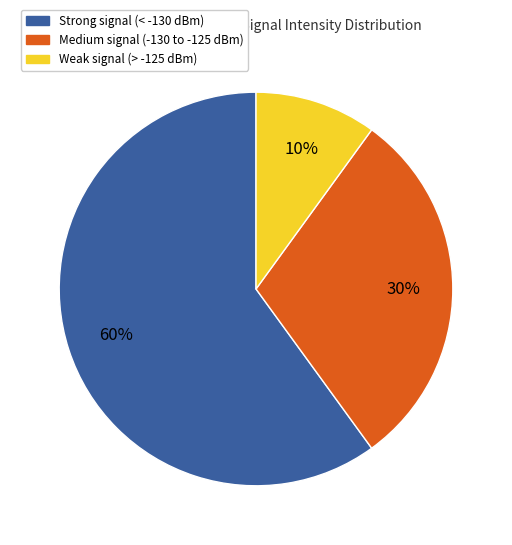

How many segments does this pie chart have?

3